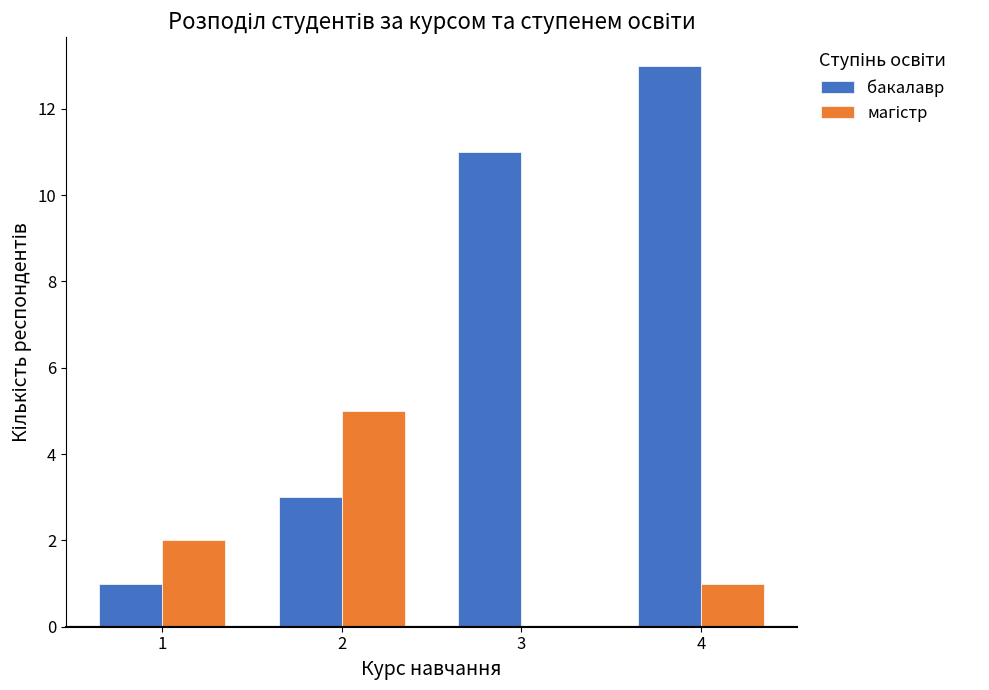

Is it true that бакалавр equals 3 at 2?

True